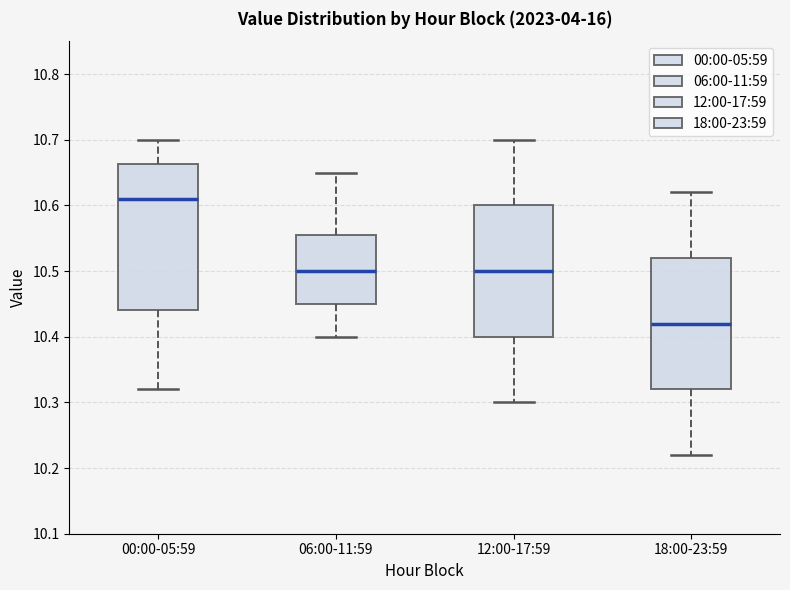

Reading left to right, transcribe this box plot: for each box, give where its median line is, the range the box spans, and where its two whiskers end, as read against the y-axis. The values are not printed on the chart, so give them approximately, as read against the axis.

00:00-05:59: median 10.61, box 10.44 to 10.66, whiskers 10.32 to 10.70
06:00-11:59: median 10.50, box 10.45 to 10.56, whiskers 10.40 to 10.65
12:00-17:59: median 10.50, box 10.40 to 10.60, whiskers 10.30 to 10.70
18:00-23:59: median 10.42, box 10.32 to 10.52, whiskers 10.22 to 10.62